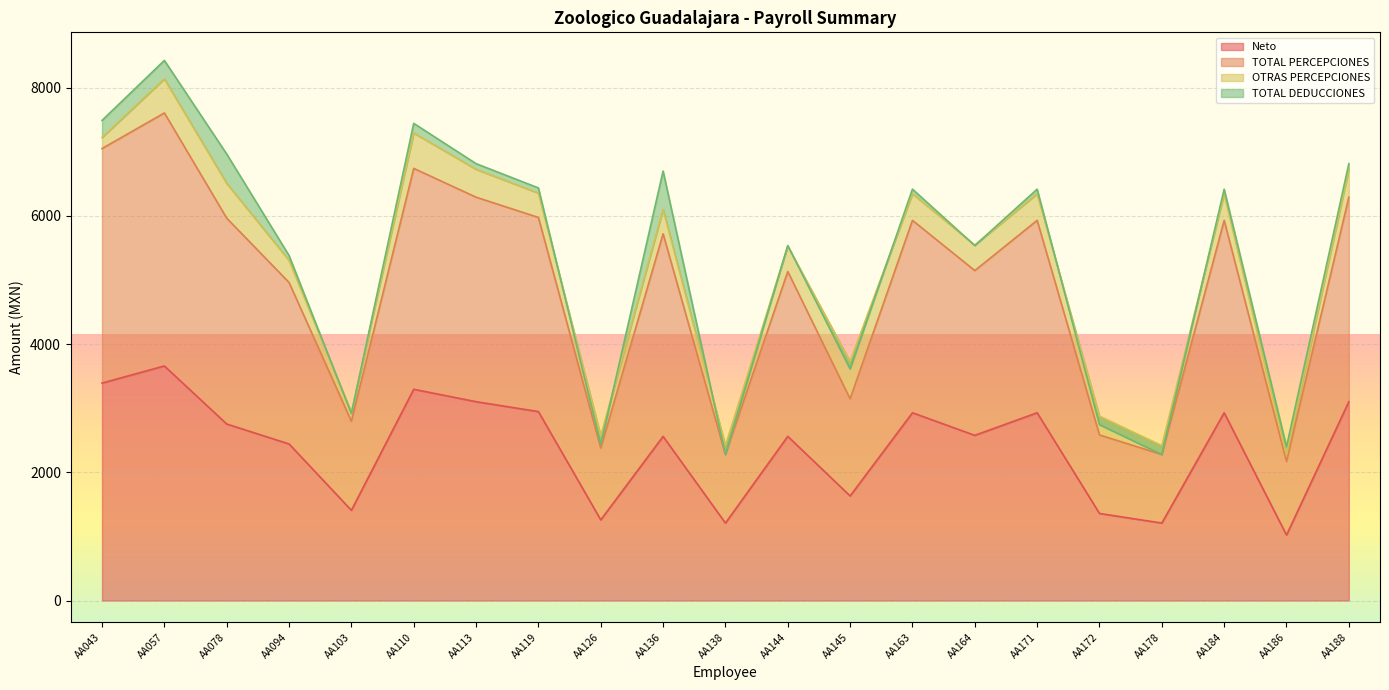

Which category has the highest value in the Neto series?

AA057